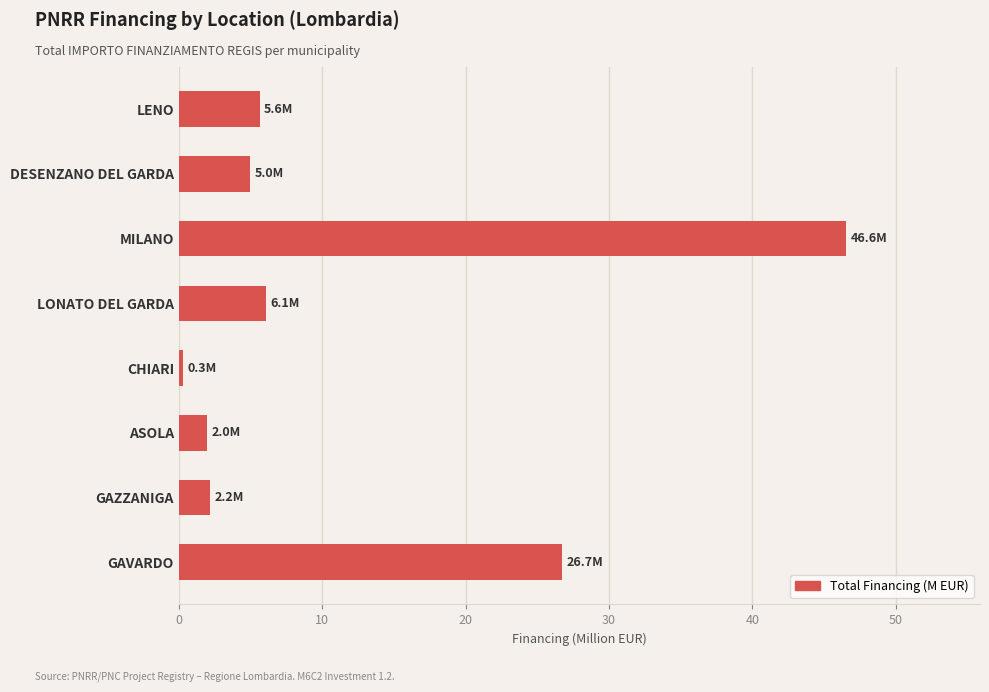

What is the difference between the maximum and minimum values?

46.3